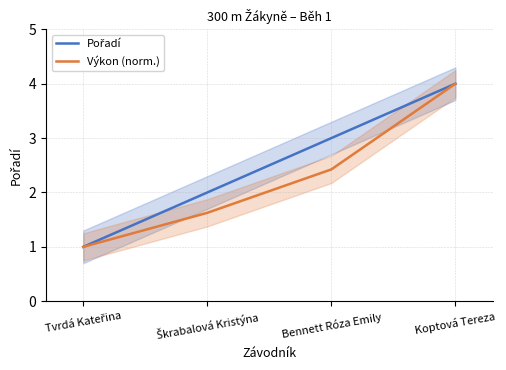

True or false: Pořadí has a value of 2.9 at Škrabalová Kristýna.

False